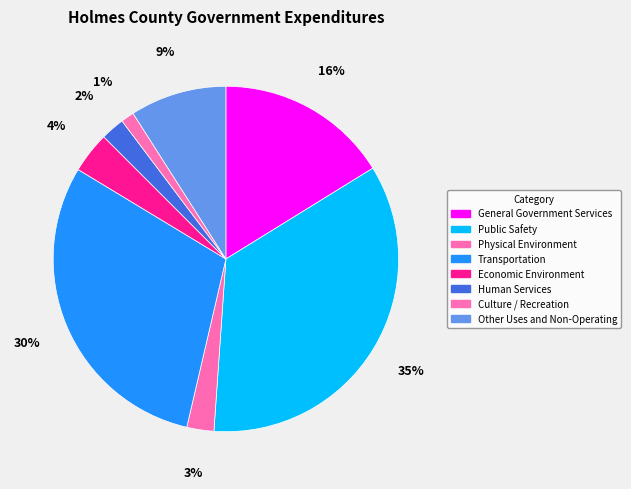

Count the number of slices in the pie.

8